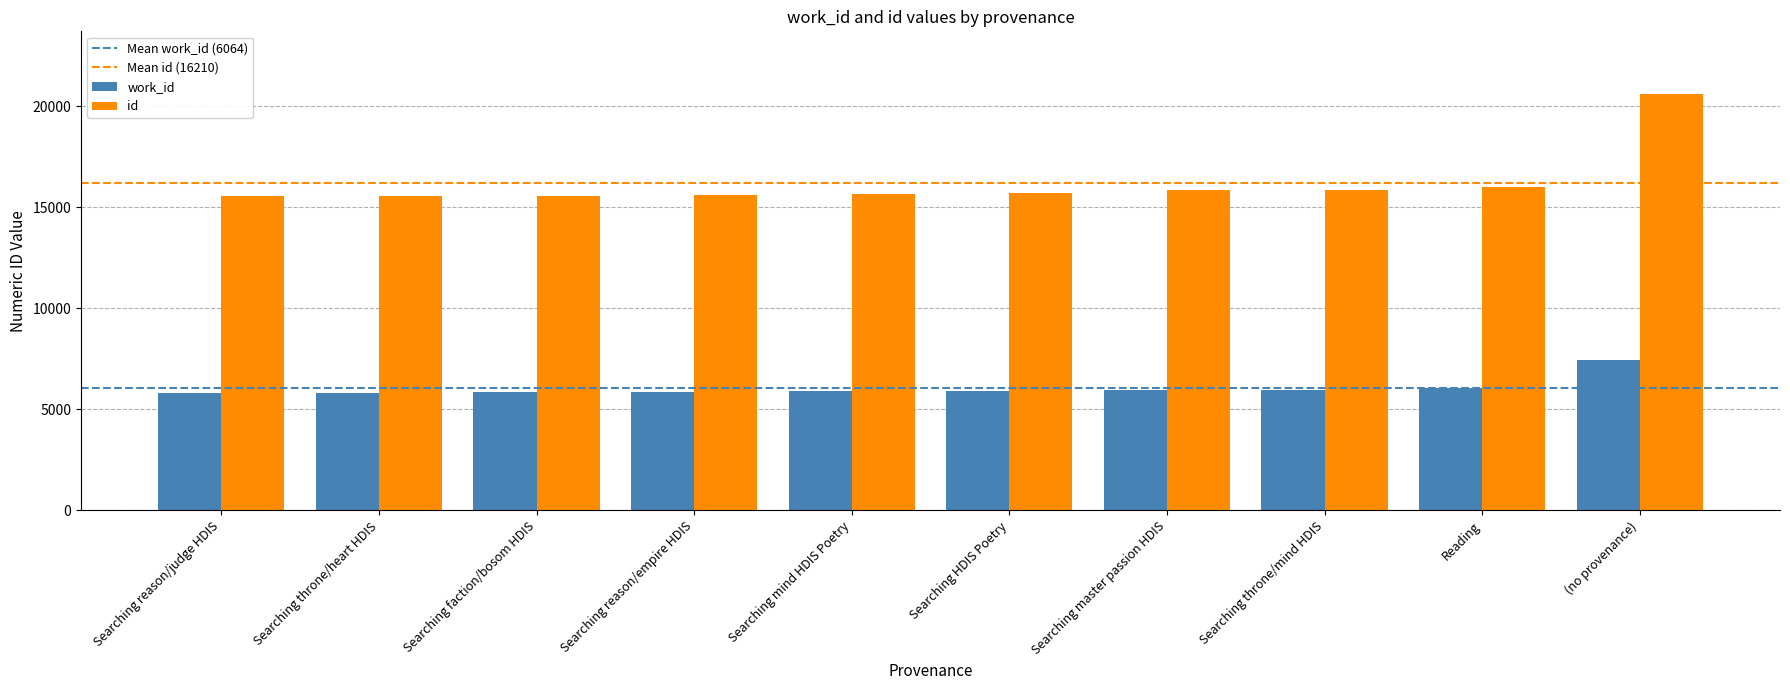

Which series has the largest range (max minus min)?

id